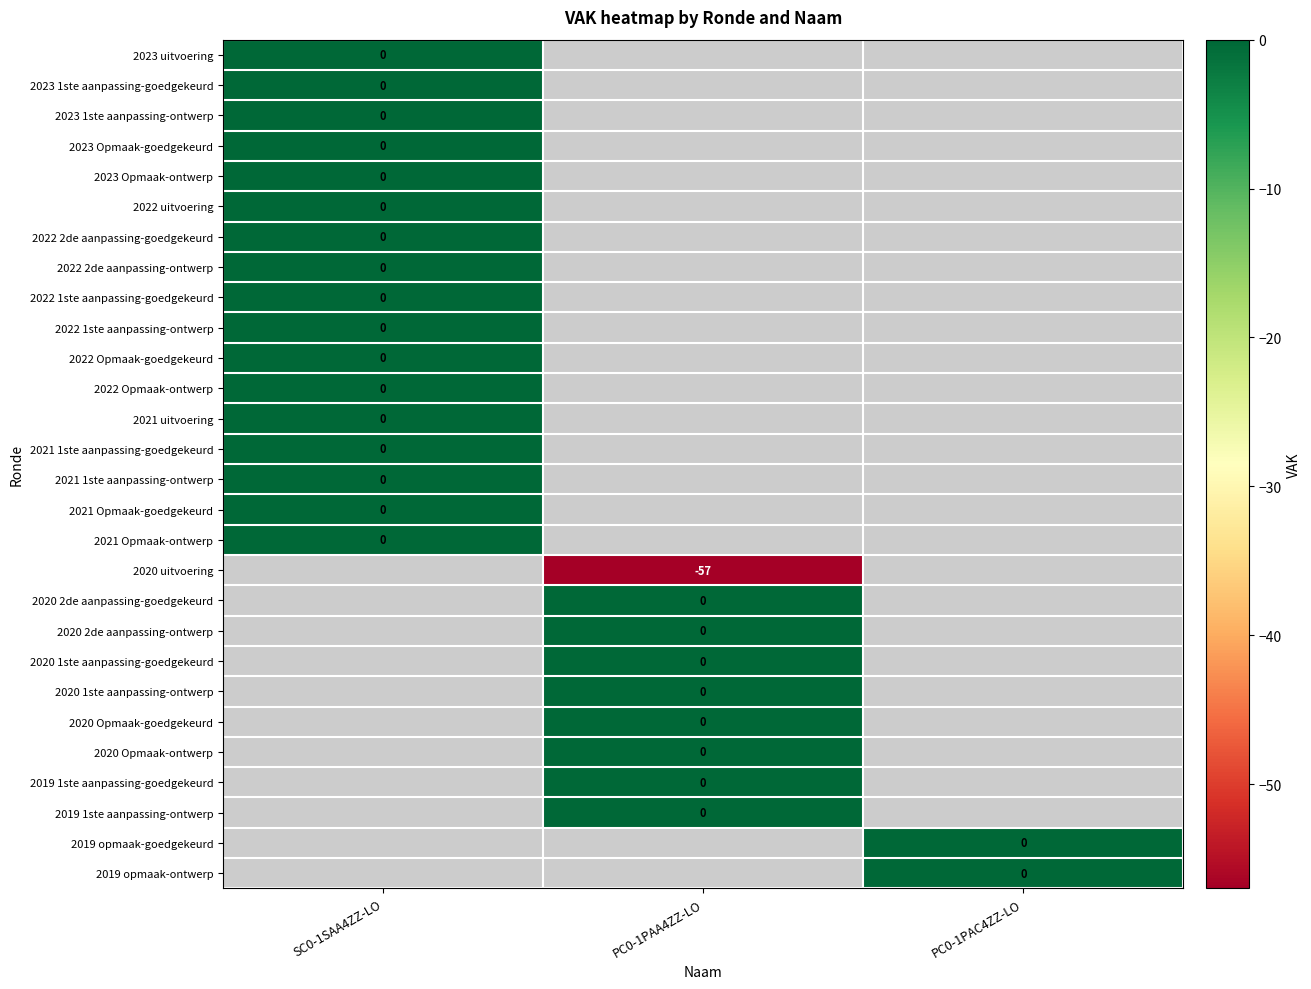

Is the value of 2020 1ste aanpassing-goedgekeurd at PC0-1PAA4ZZ-LO greater than the value of 2022 Opmaak-goedgekeurd at PC0-1PAA4ZZ-LO?

No